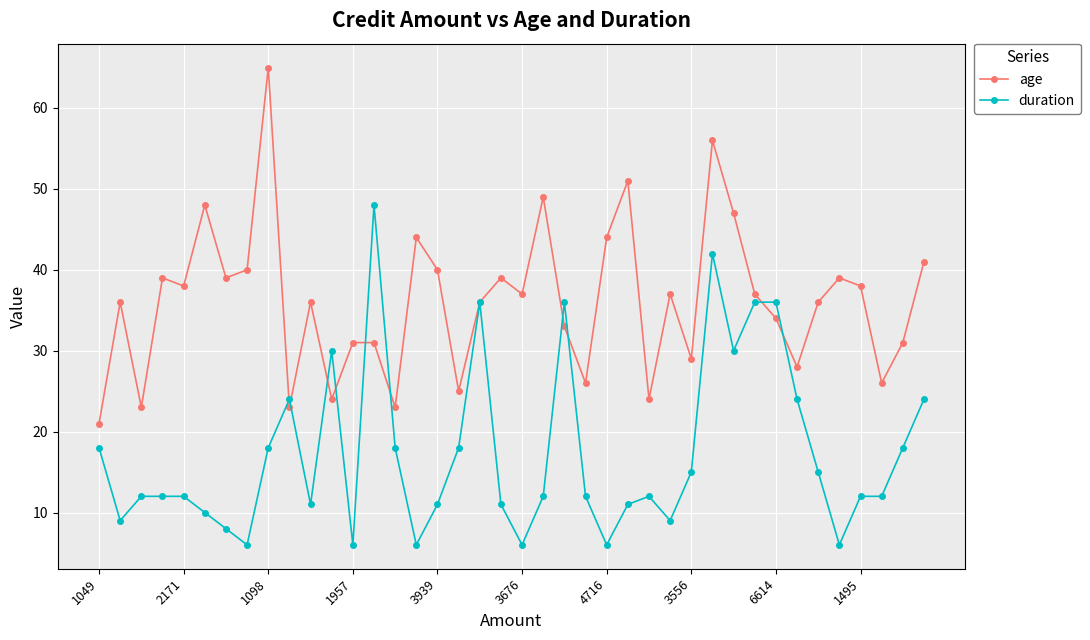

List the series in order of their peak value, lowest first.

duration, age